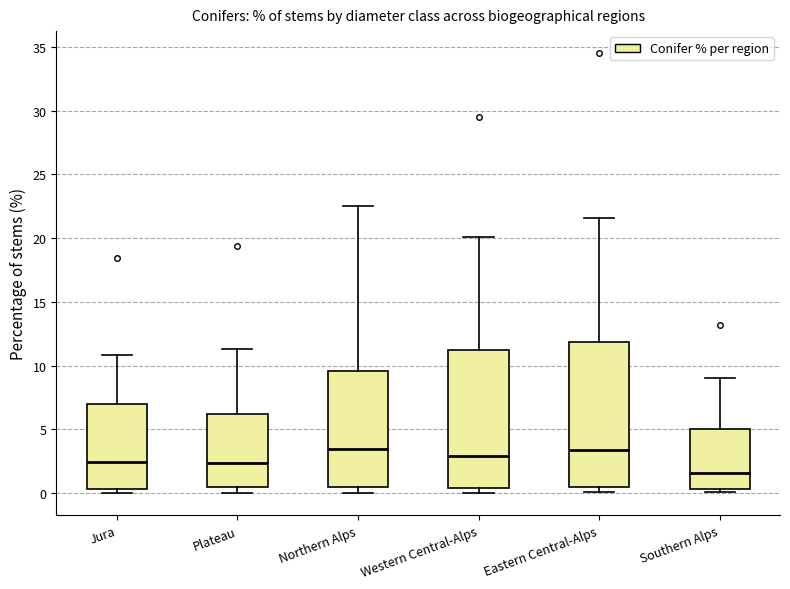

Reading left to right, read every box against the y-axis: the position of its median line, the range the box covers, and the ends of its whiskers. The values are not printed on the chart, so give them approximately, as read against the axis.

Jura: median 2.5, box 0.5 to 7.0, whiskers 0.0 to 11.0
Plateau: median 2.5, box 0.5 to 6.0, whiskers 0.0 to 11.5
Northern Alps: median 3.5, box 0.5 to 9.5, whiskers 0.0 to 22.5
Western Central-Alps: median 3.0, box 0.5 to 11.5, whiskers 0.0 to 20.0
Eastern Central-Alps: median 3.5, box 0.5 to 12.0, whiskers 0.0 to 21.5
Southern Alps: median 1.5, box 0.5 to 5.0, whiskers 0.0 to 9.0